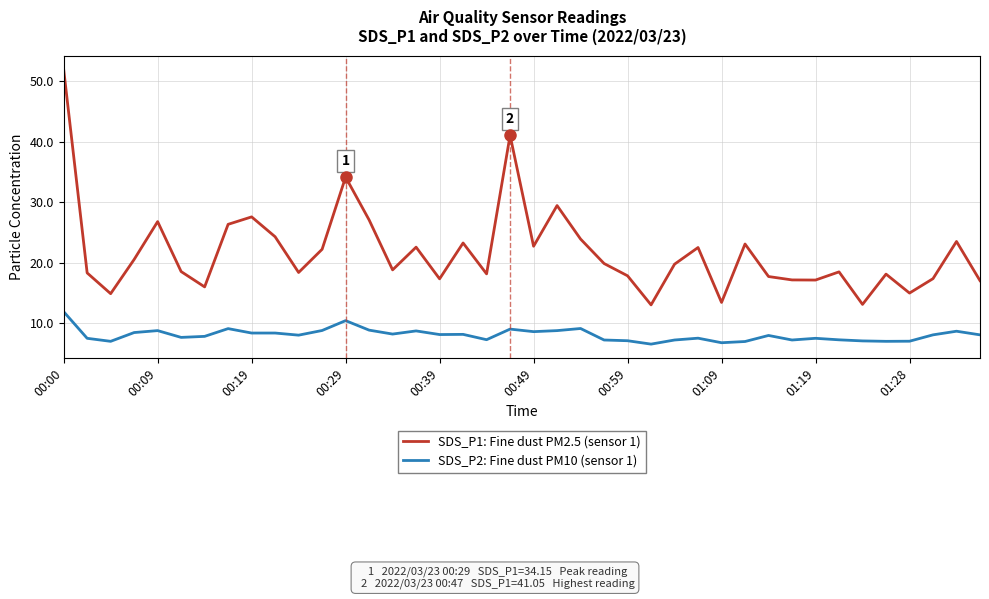

List the series in order of their peak value, highest first.

SDS_P1: Fine dust PM2.5 (sensor 1), SDS_P2: Fine dust PM10 (sensor 1)